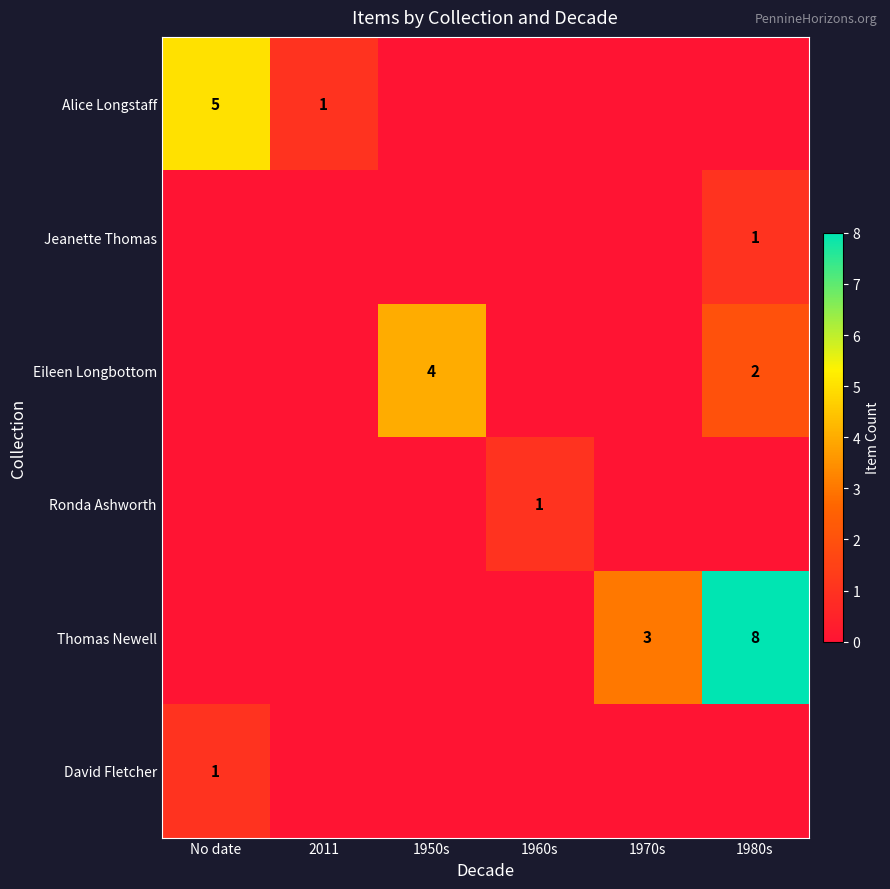

What is the total value across all series at 1980s?

11